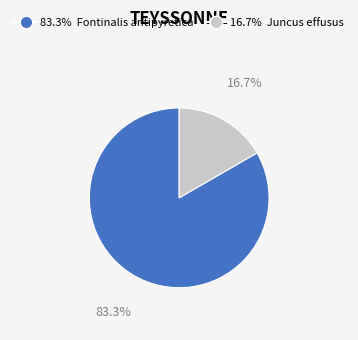

How many slices are in this pie chart?

2